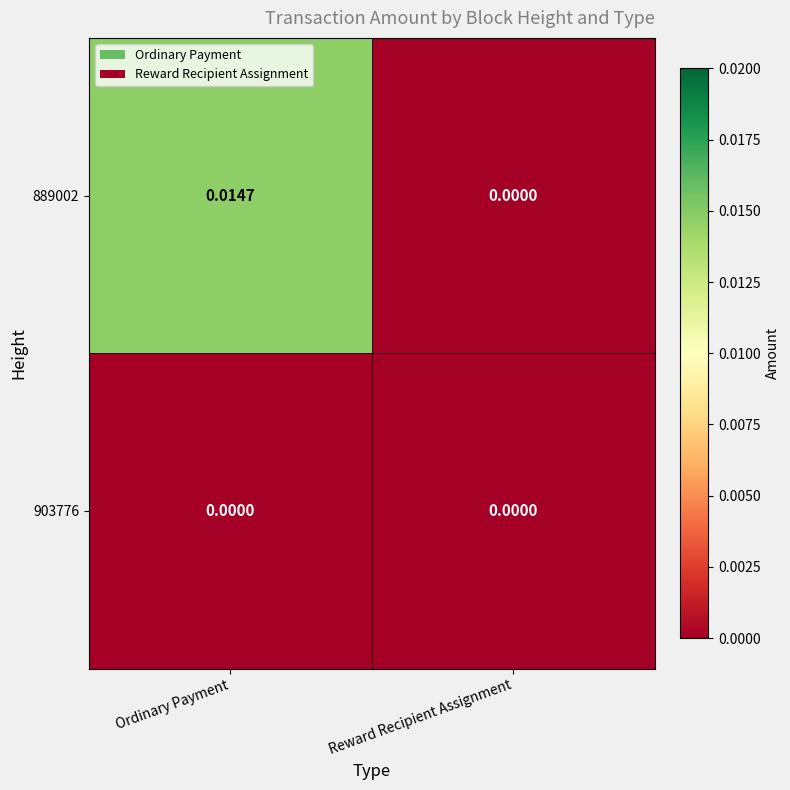

How many distinct data groups are displayed?

2